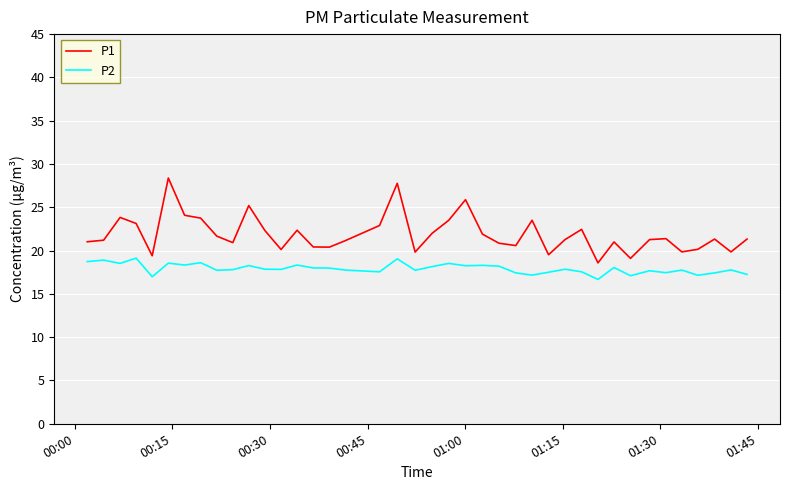

Which series has the largest total across all categories?

P1